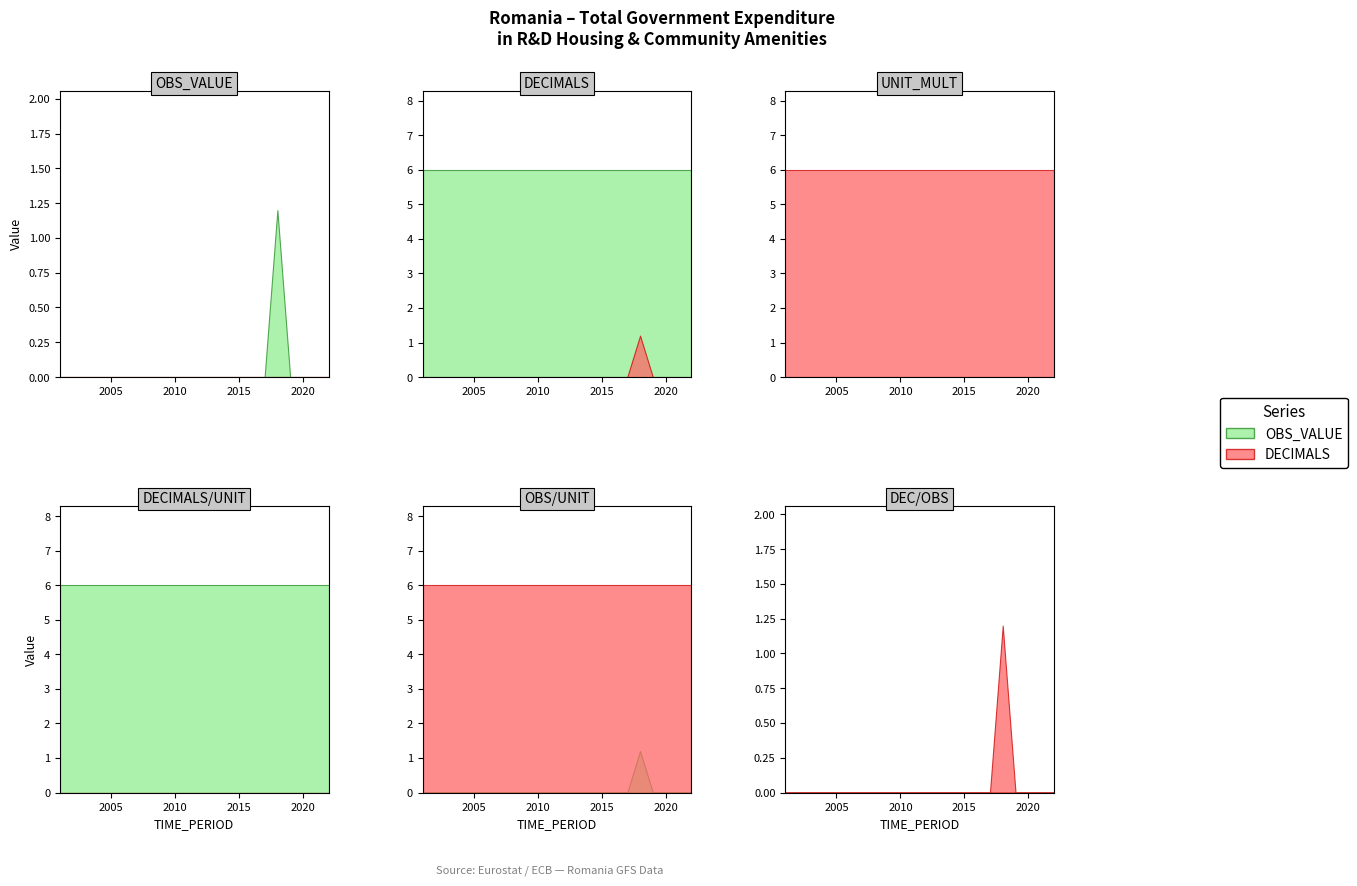

At which label is OBS_VALUE closest to 0?

2001